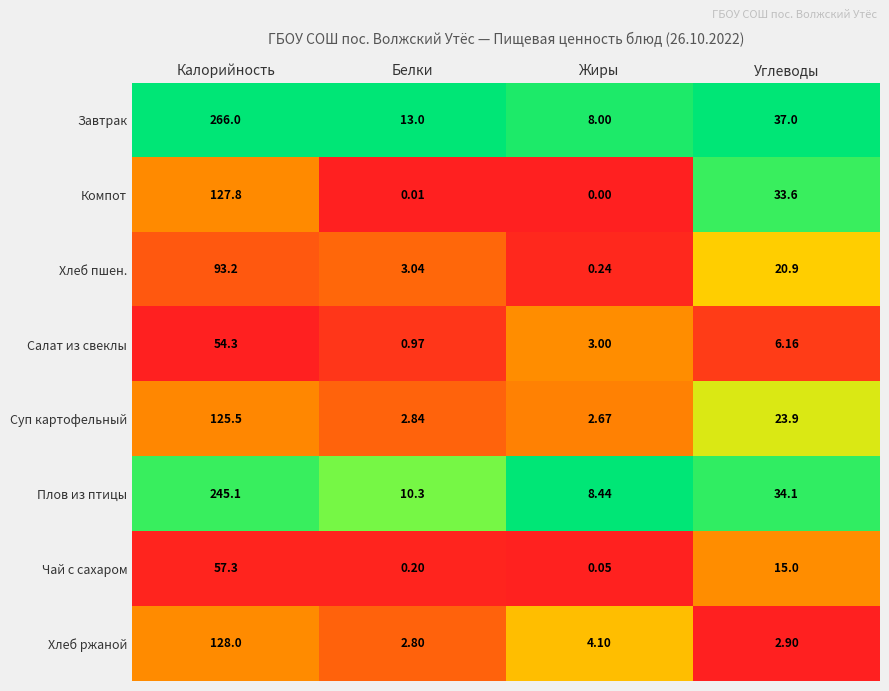

Count the number of data series in this chart.

8